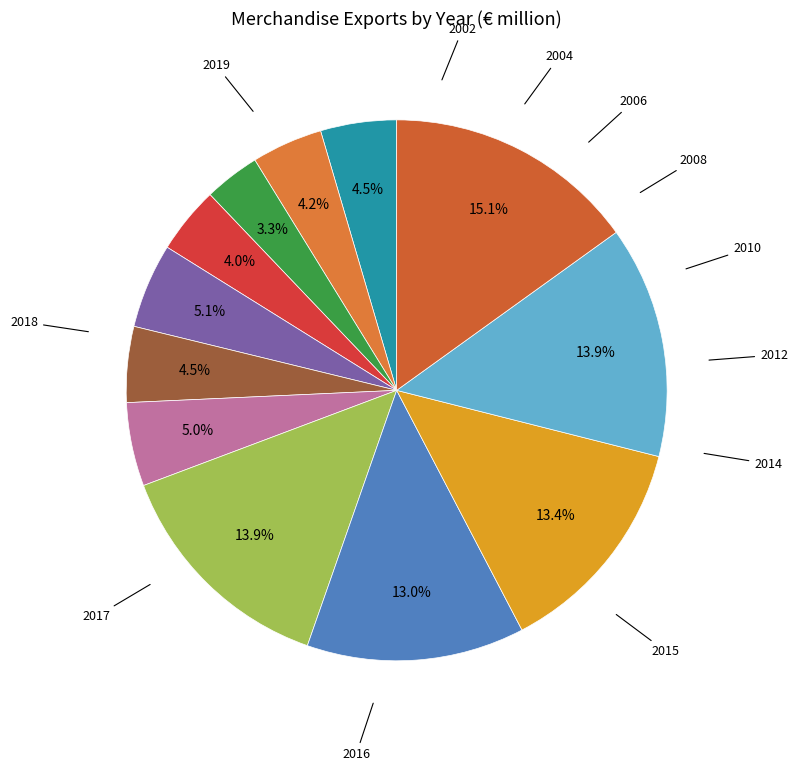

How many segments does this pie chart have?

12